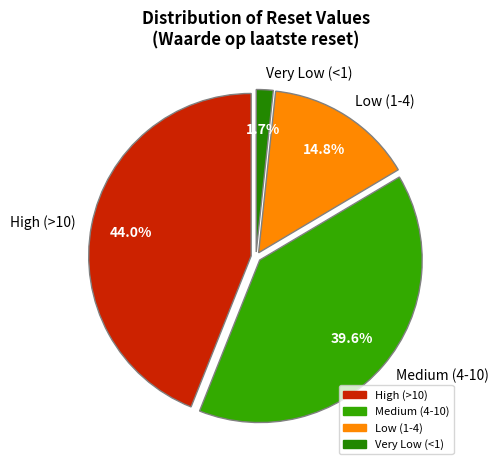

Does any single category account for the majority?

No